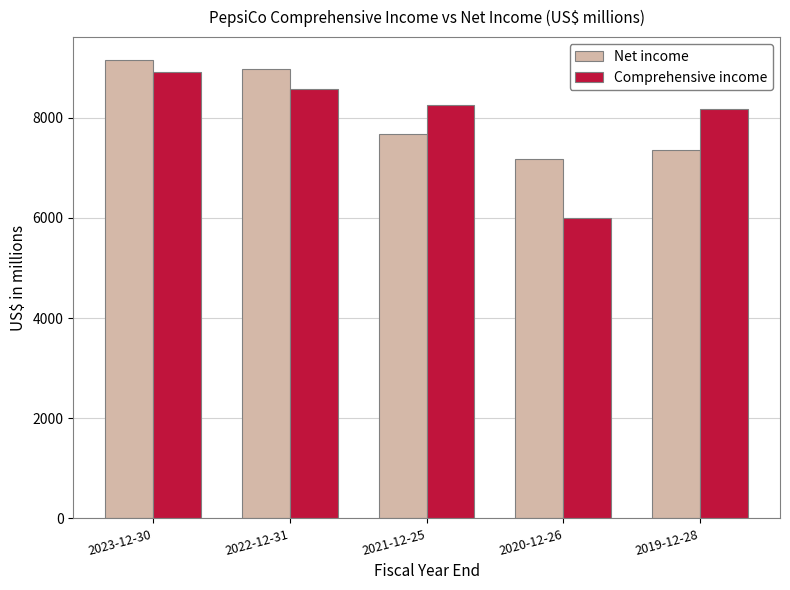

The Comprehensive income series shows 2109 at 2020-12-26. True or false?

False